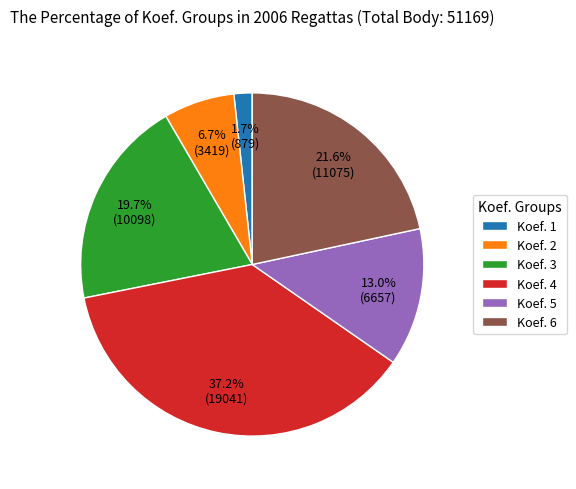

Between Koef. 1 and Koef. 4, which is larger?

Koef. 4